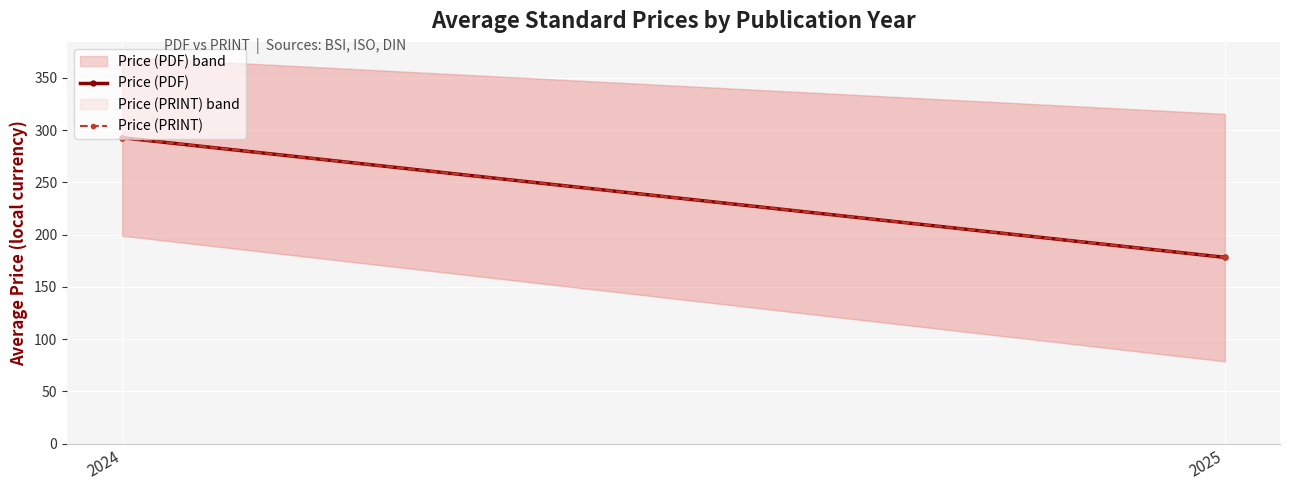

Which series changed the most between 2024 and 2025?

Price (PDF)